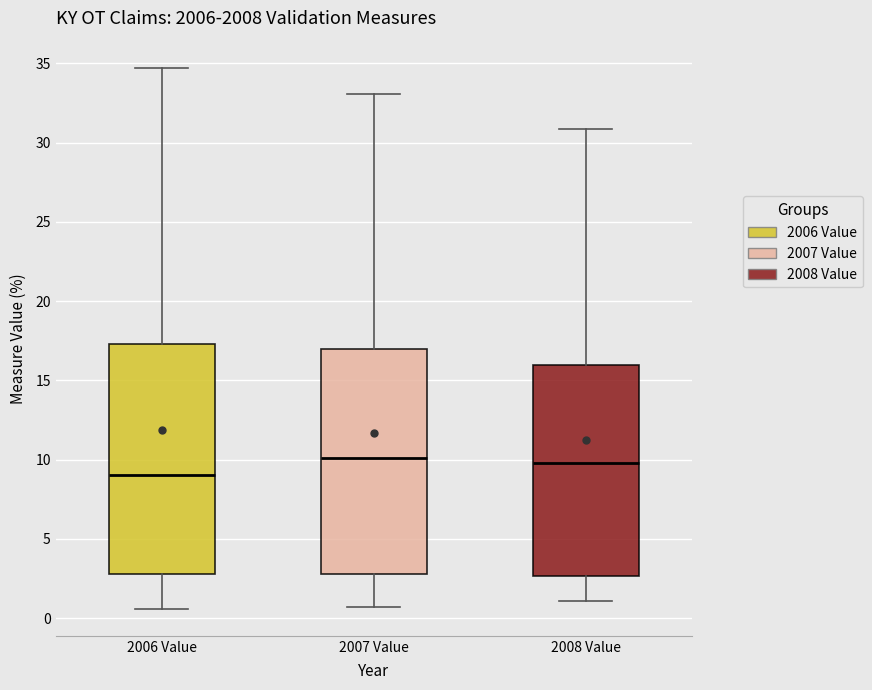

Reading left to right, read every box against the y-axis: the position of its median line, the range the box covers, and the ends of its whiskers. The values are not printed on the chart, so give them approximately, as read against the axis.

2006 Value: median 9.0, box 3.0 to 17.5, whiskers 0.5 to 34.5
2007 Value: median 10.0, box 3.0 to 17.0, whiskers 0.5 to 33.0
2008 Value: median 10.0, box 2.5 to 16.0, whiskers 1.0 to 31.0